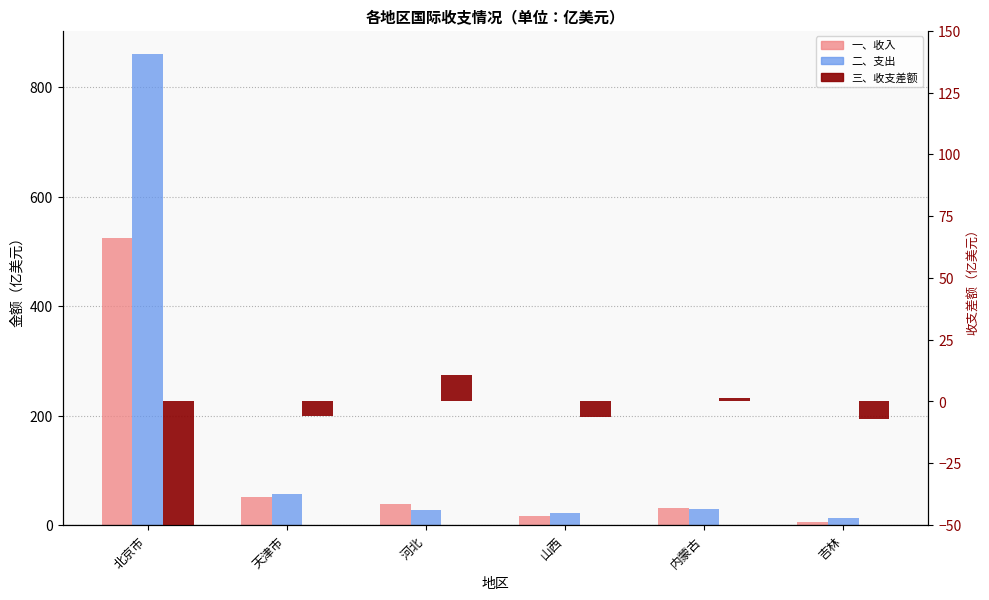

What is the value of the 三、收支差额 bar at the 3rd from the left?

10.6